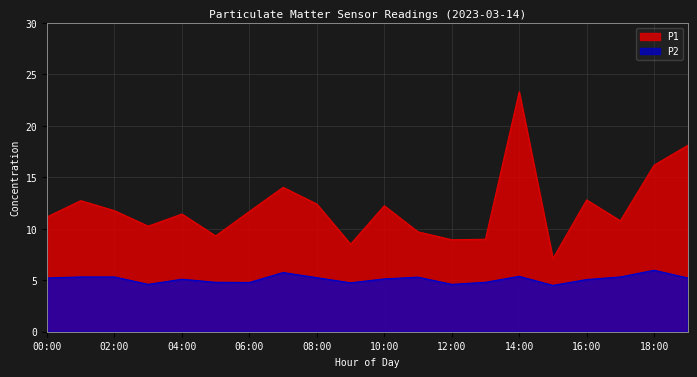

True or false: P1 and P2 cross at least once.

False